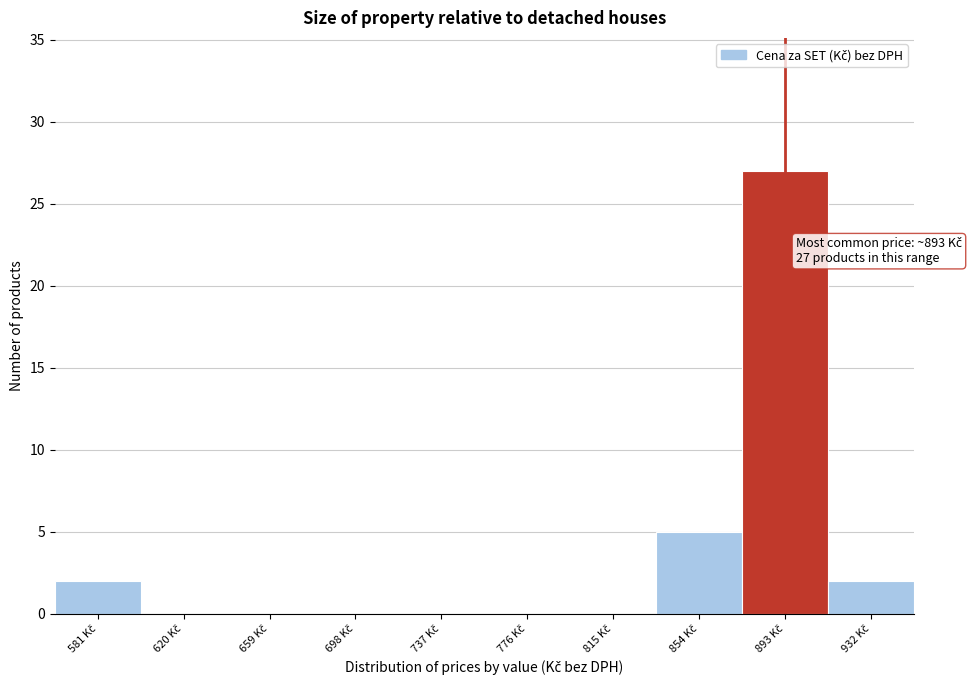

Over which range of the x-axis is the bar tallest?

875 to 915